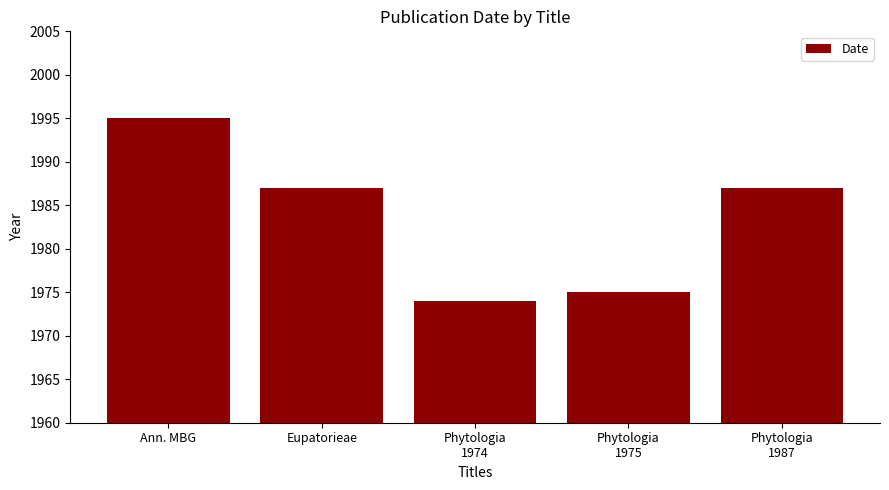

Reading left to right, what are all the values shown in this chart?

Ann. MBG=1995	Eupatorieae=1987	Phytologia
1974=1974	Phytologia
1975=1975	Phytologia
1987=1987